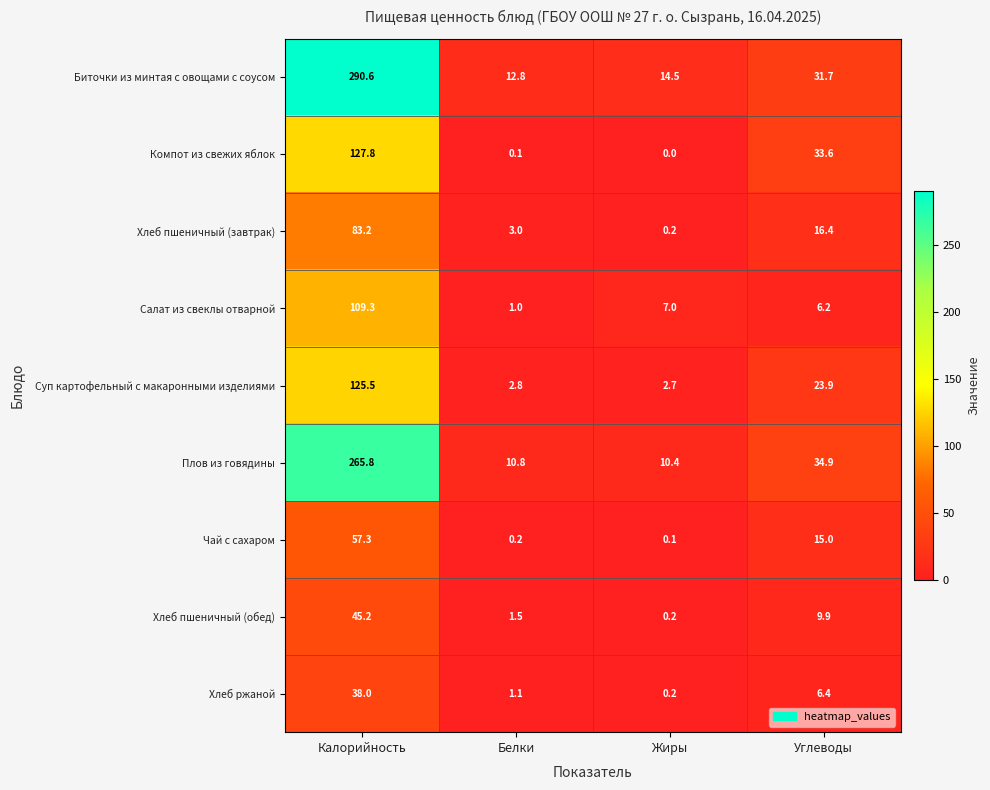

Where does the Компот из свежих яблок series first go above 33?

Калорийность